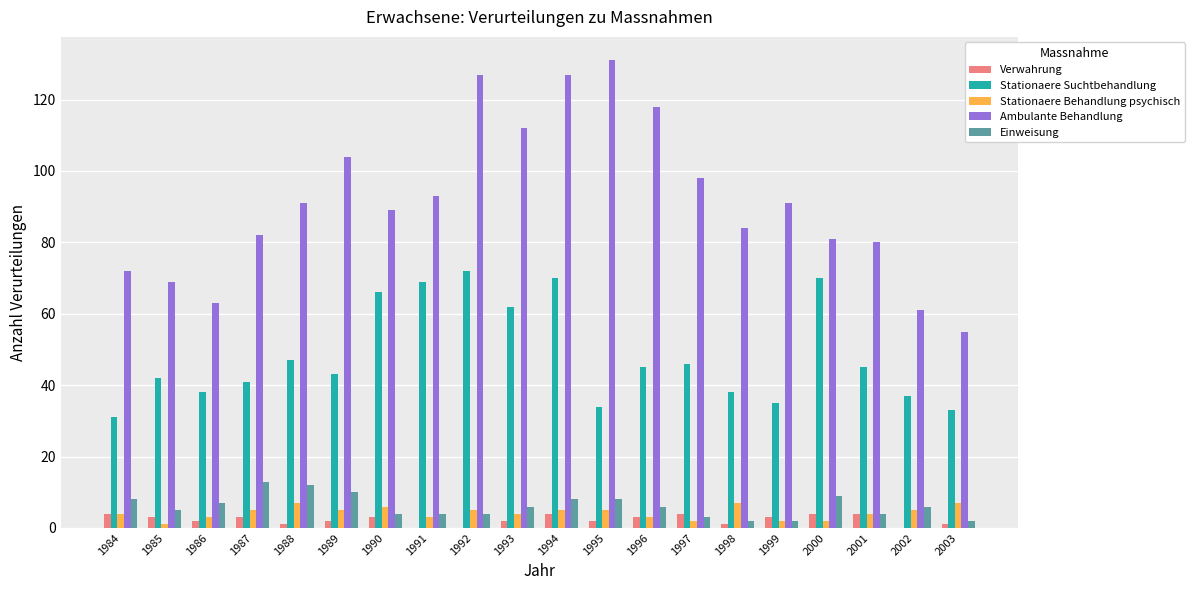

Which category has the highest value in the Stationaere Suchtbehandlung series?

1992